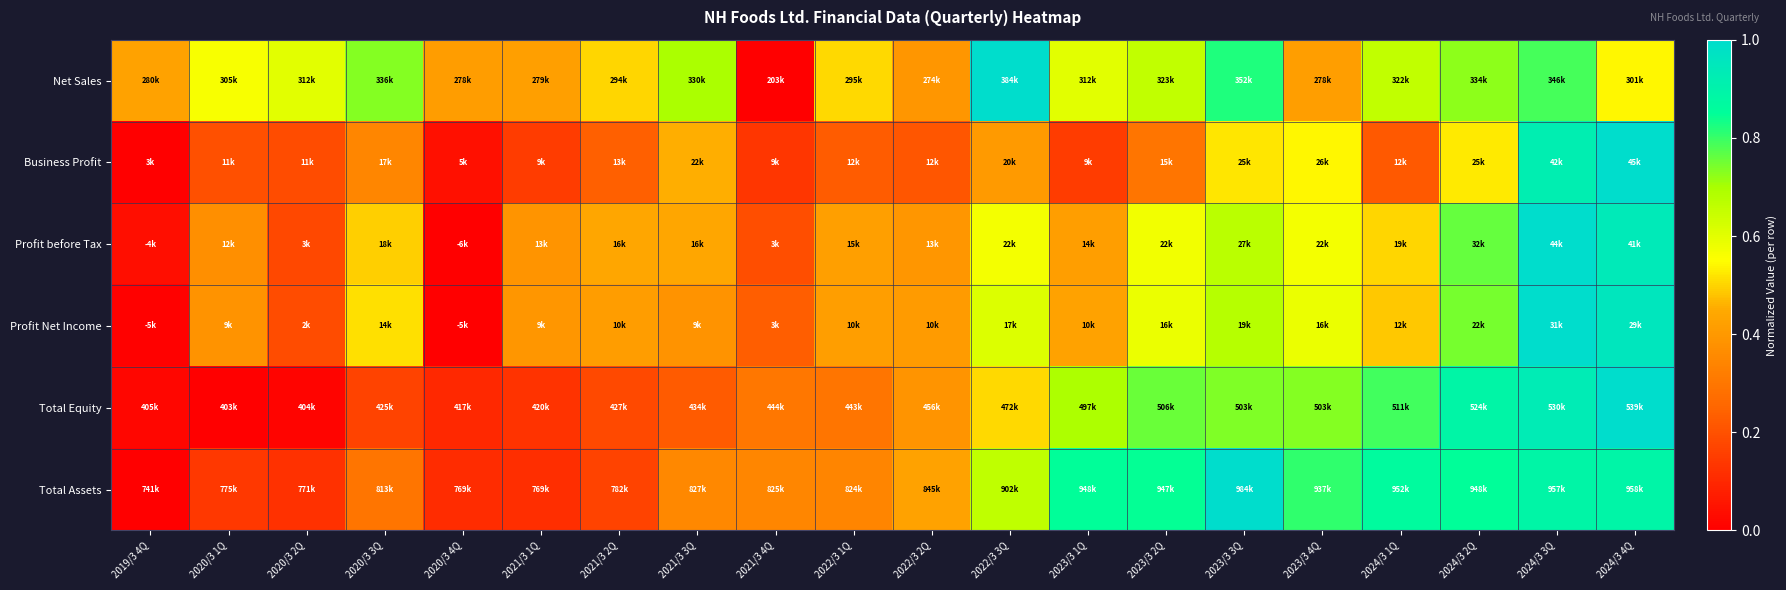

Count the number of data series in this chart.

6